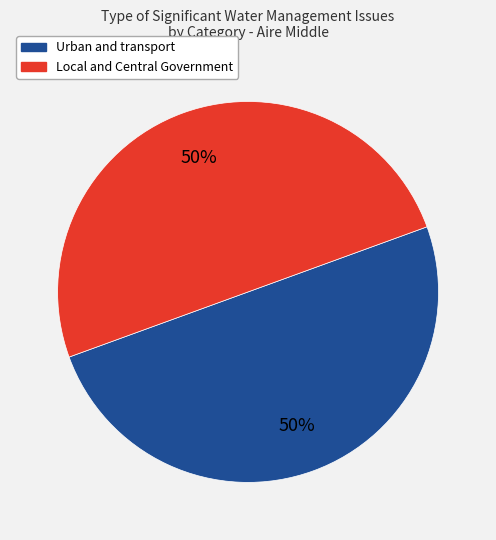

To the nearest percent, what is the combined percentage of Urban and transport and Local and Central Government?

100%